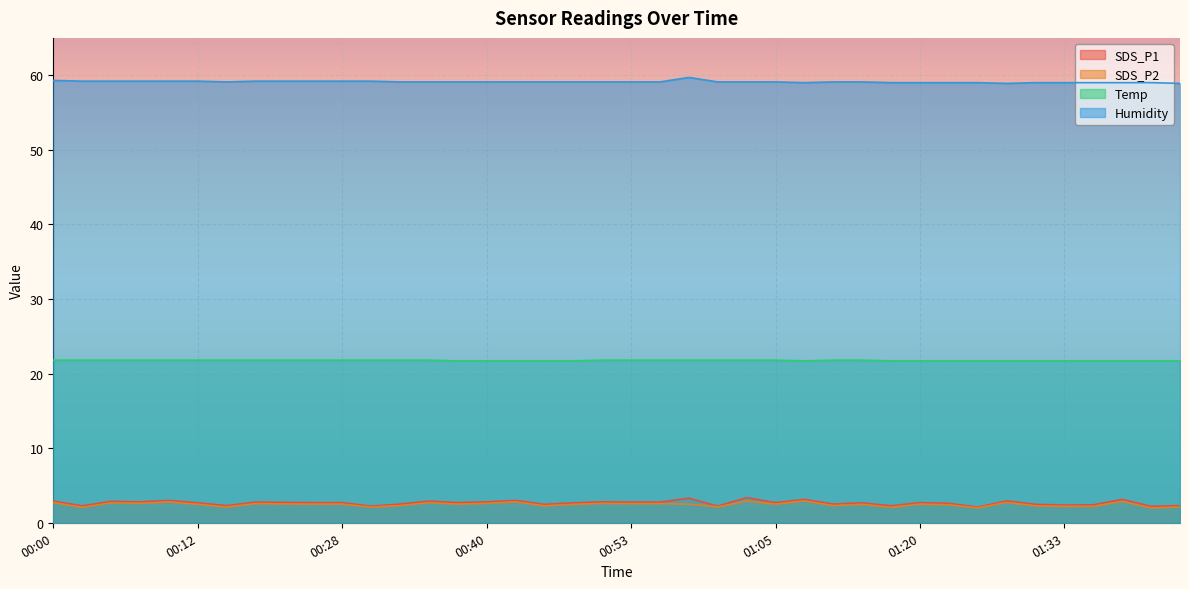

At which category does SDS_P1 reach its first local valley?

00:02